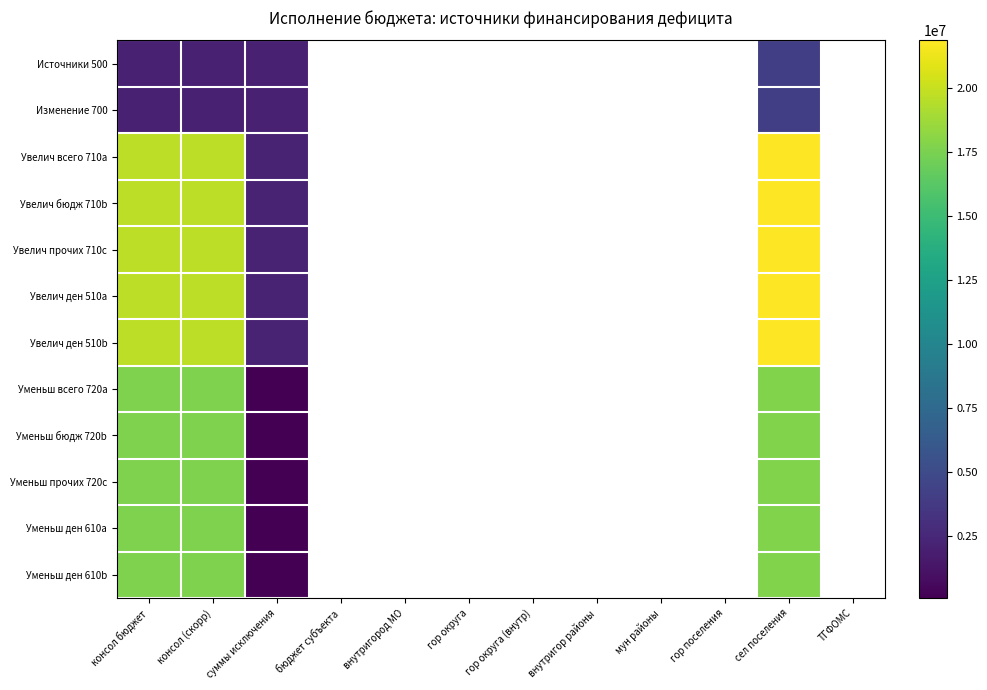

How many values in Уменьш ден 610b are above zero?

4